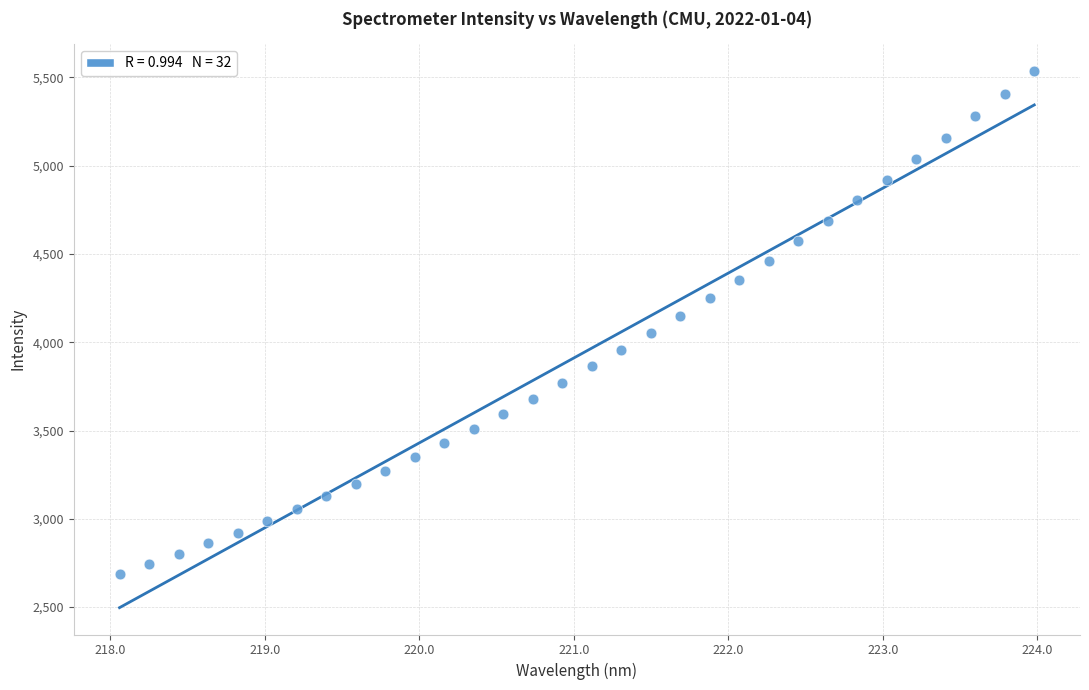

Count the number of points in this scatter plot.

32